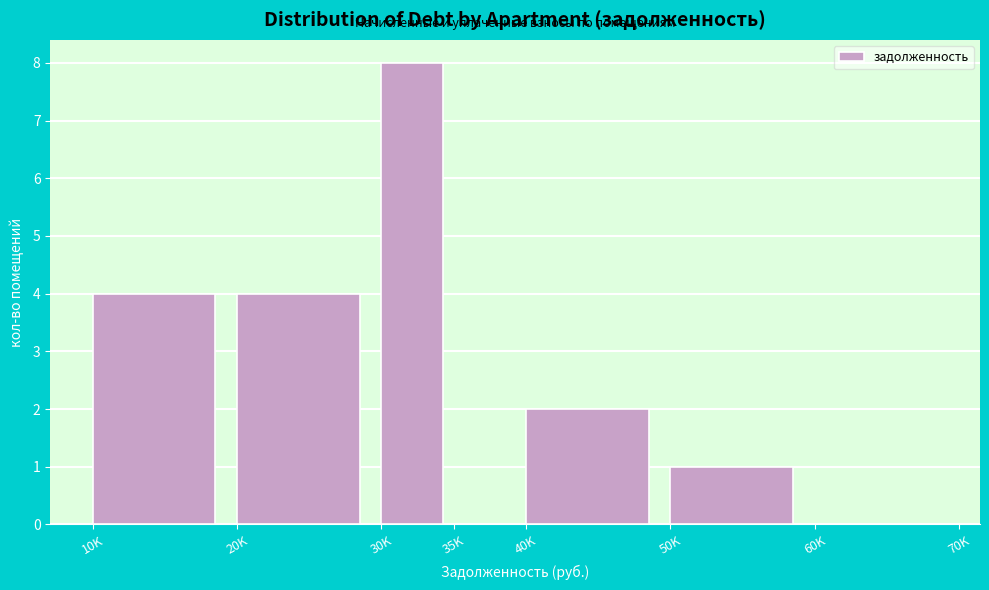

Reading left to right, list all the values displayed in this chart.

10K=4	20K=4	30K=8	35K=0	40K=2	50K=1	60K=0